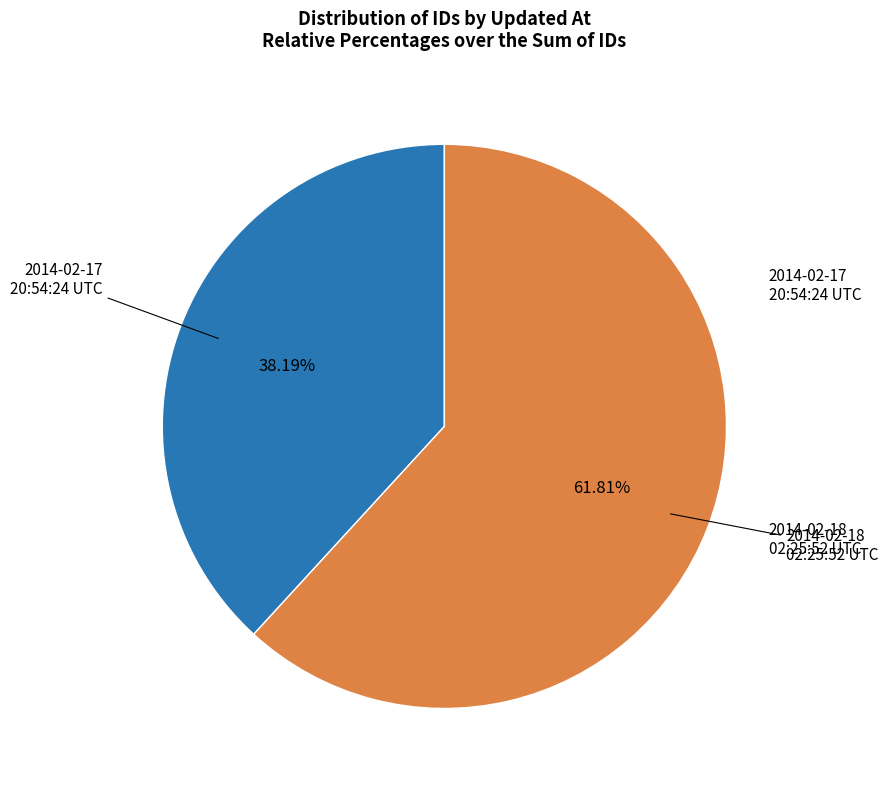

To the nearest percent, what is the difference between the 2014-02-17 20:54:24 UTC and 2014-02-18 02:25:52 UTC slice percentages?

24%